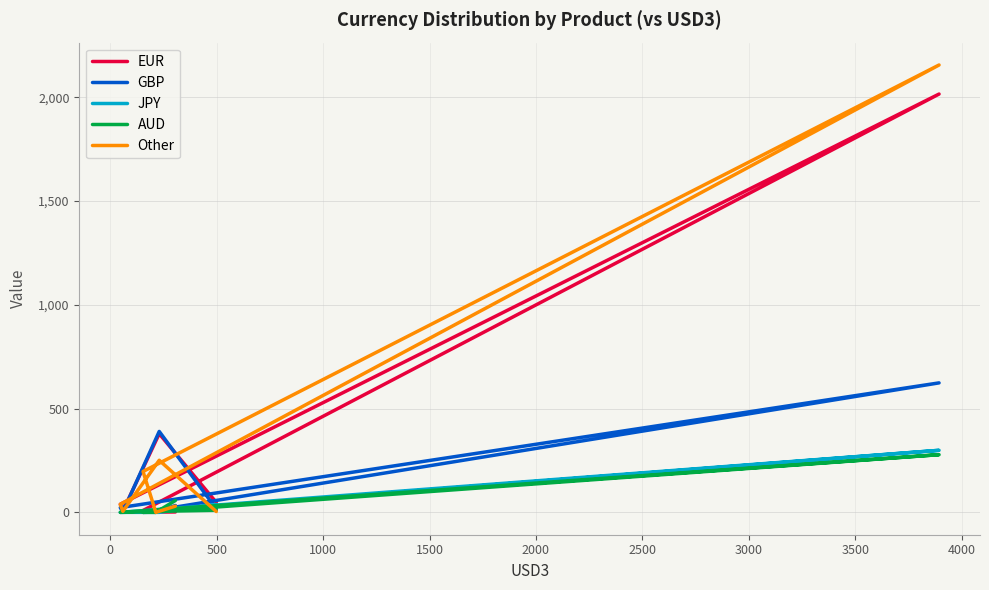

Which category has the lowest value across all series?

500